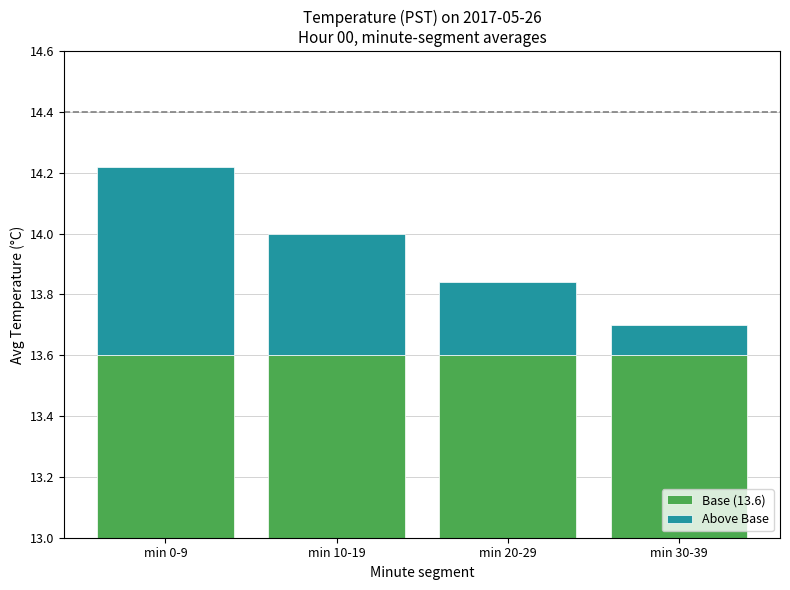

At which category does the chart reach its peak across all series?

min 0-9